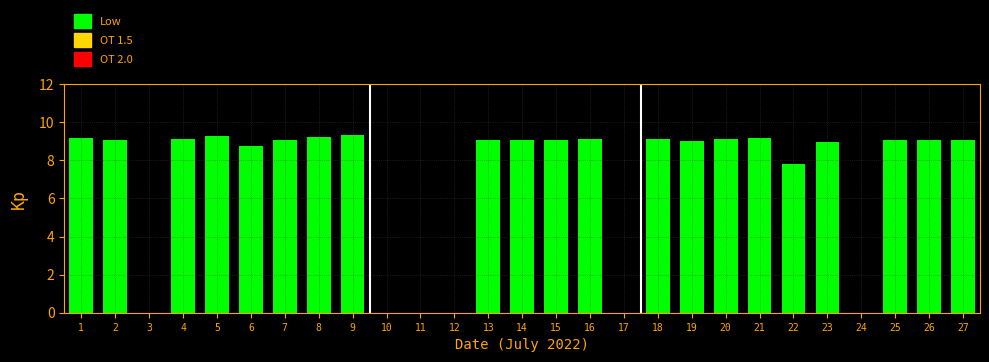

What is the average value?

7.0